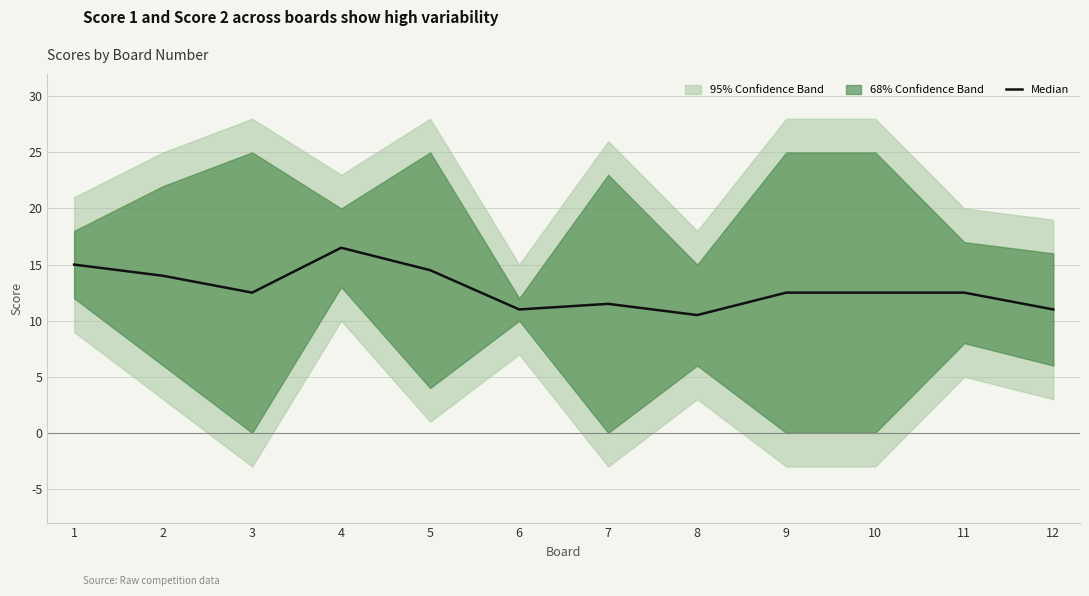

How many lines are shown in the chart?

1